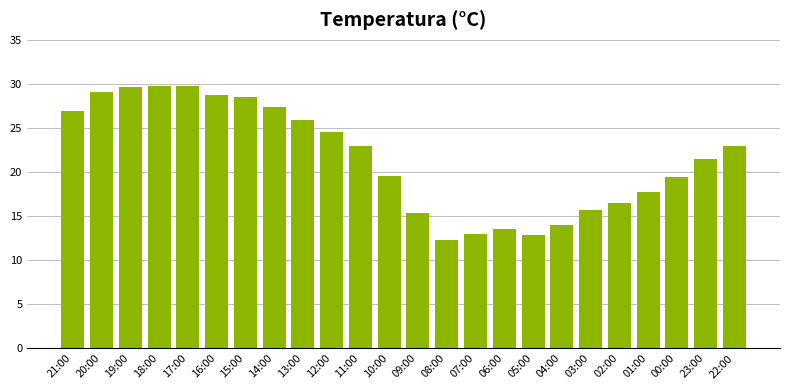

What is the change in value from 08:00 to 00:00?

+7.1